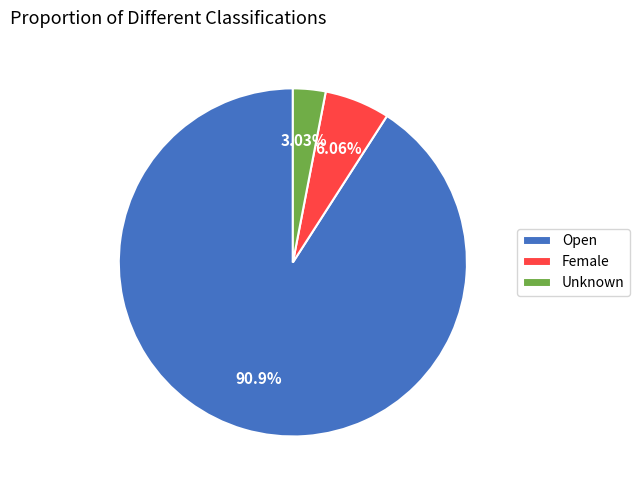

Rank the categories by value from lowest to highest.

Unknown, Female, Open